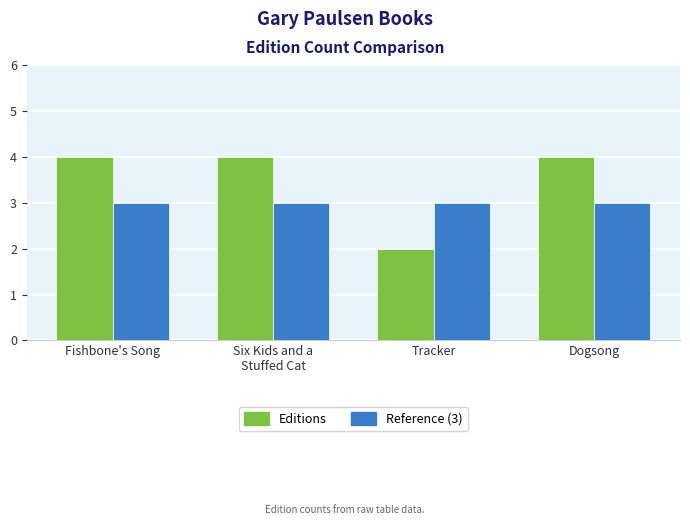

How many groups of bars are there?

4